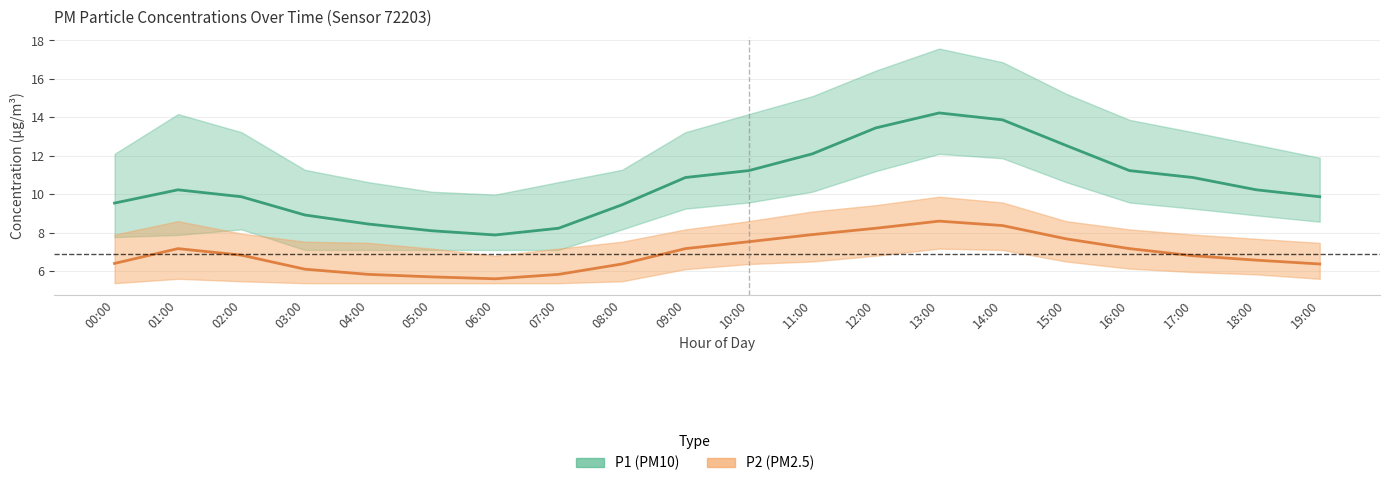

Which series changed the most between 06:00 and 12:00?

P1_upper